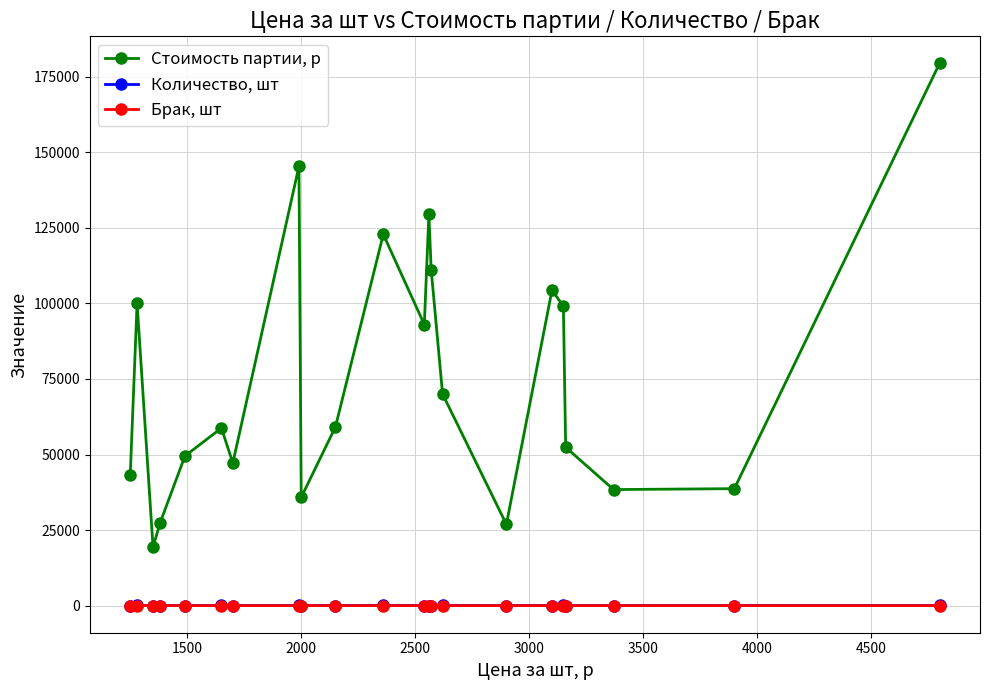

What is the maximum value for Количество, шт?

50